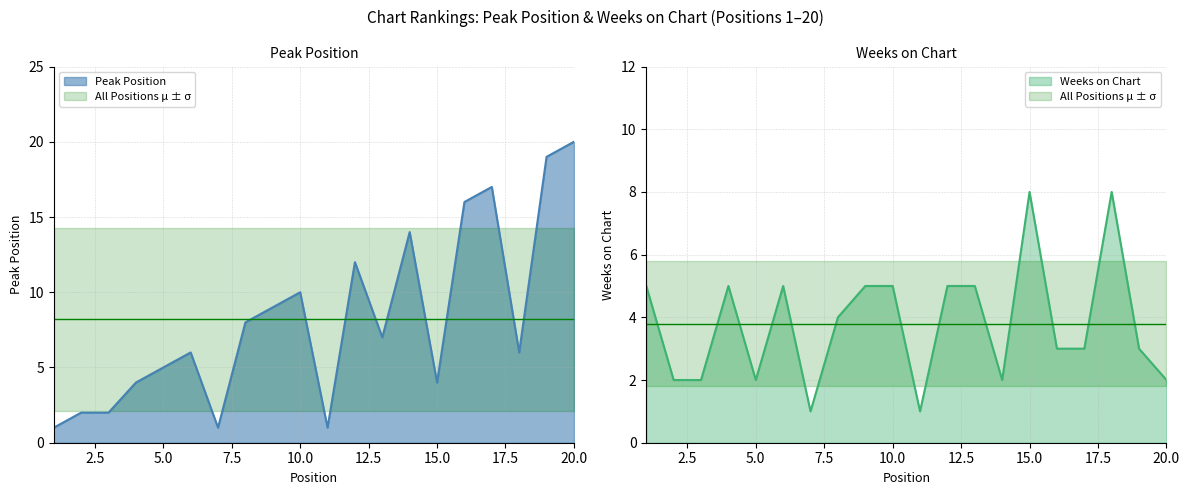

What is the value of the Peak Position point at the 12th from the left?

12